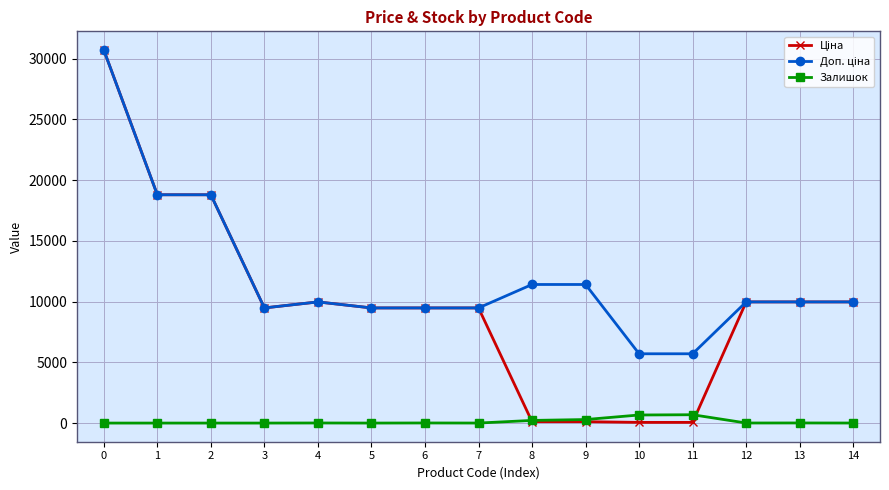

What is the maximum value shown in the chart?

30717.1